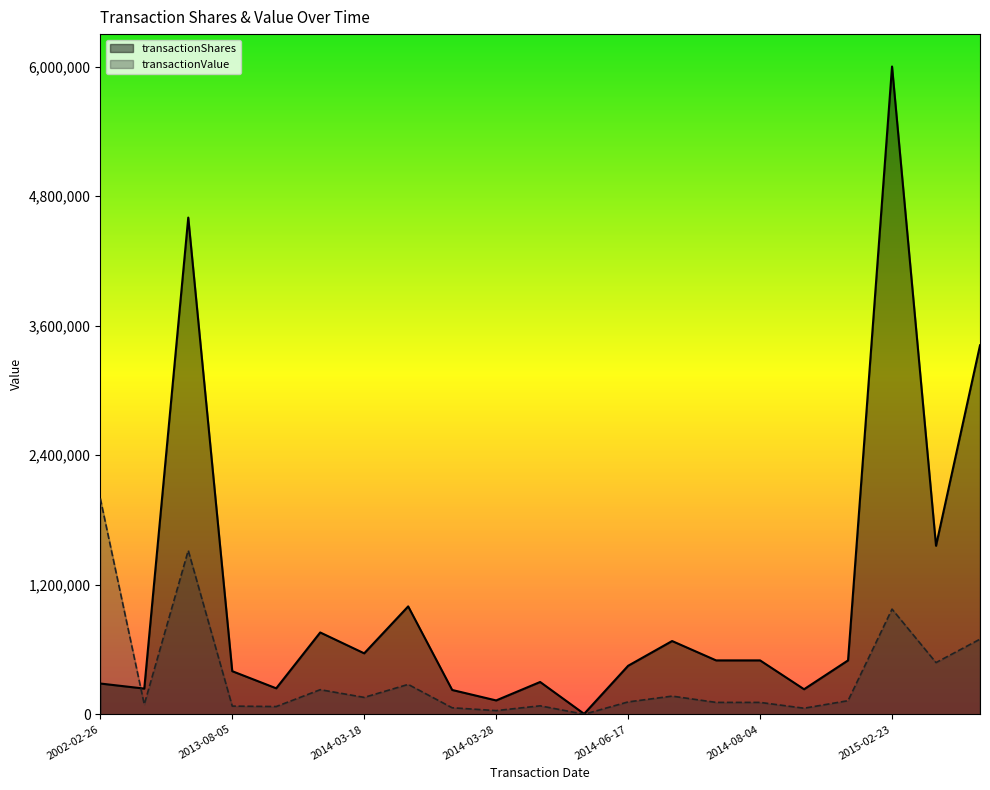

What is the value of the transactionValue point at the 19th from the left?

975000